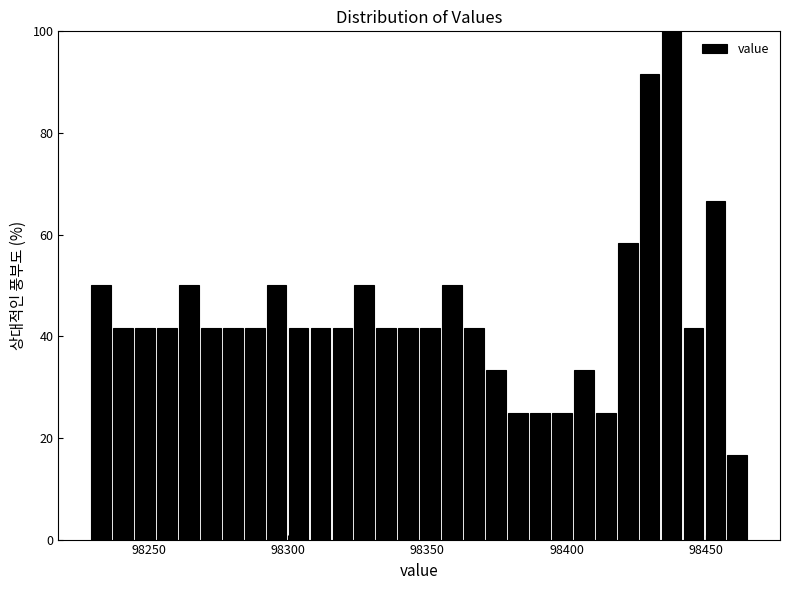

Read against the x-axis, roughly where is the centre of the tallest bar?

98440